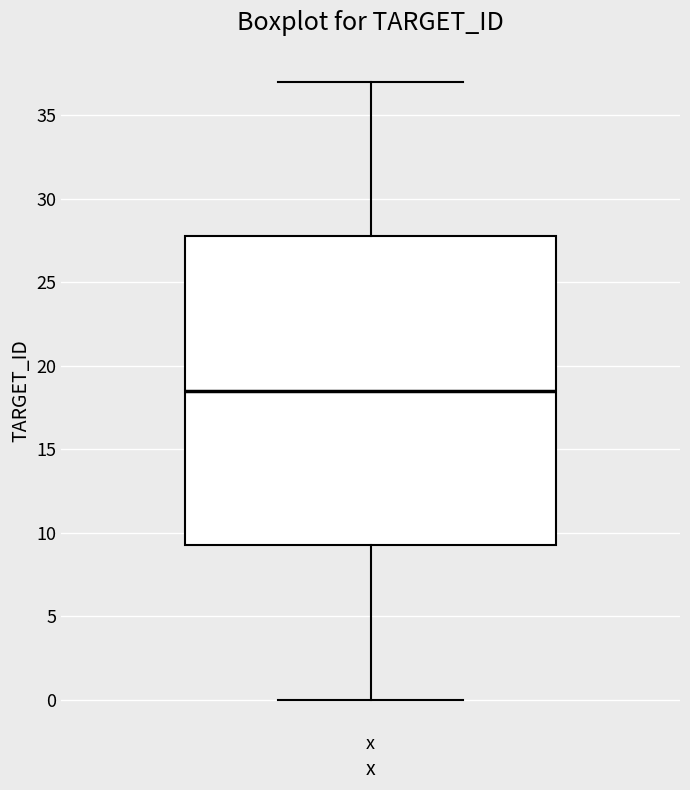

Read this box plot against the y-axis: the position of the median line, the range covered by the box, and the ends of both whiskers. The values are not printed on the chart, so give them approximately, as read against the axis.

median 18.5, box 9.5 to 28.0, whiskers 0.0 to 37.0